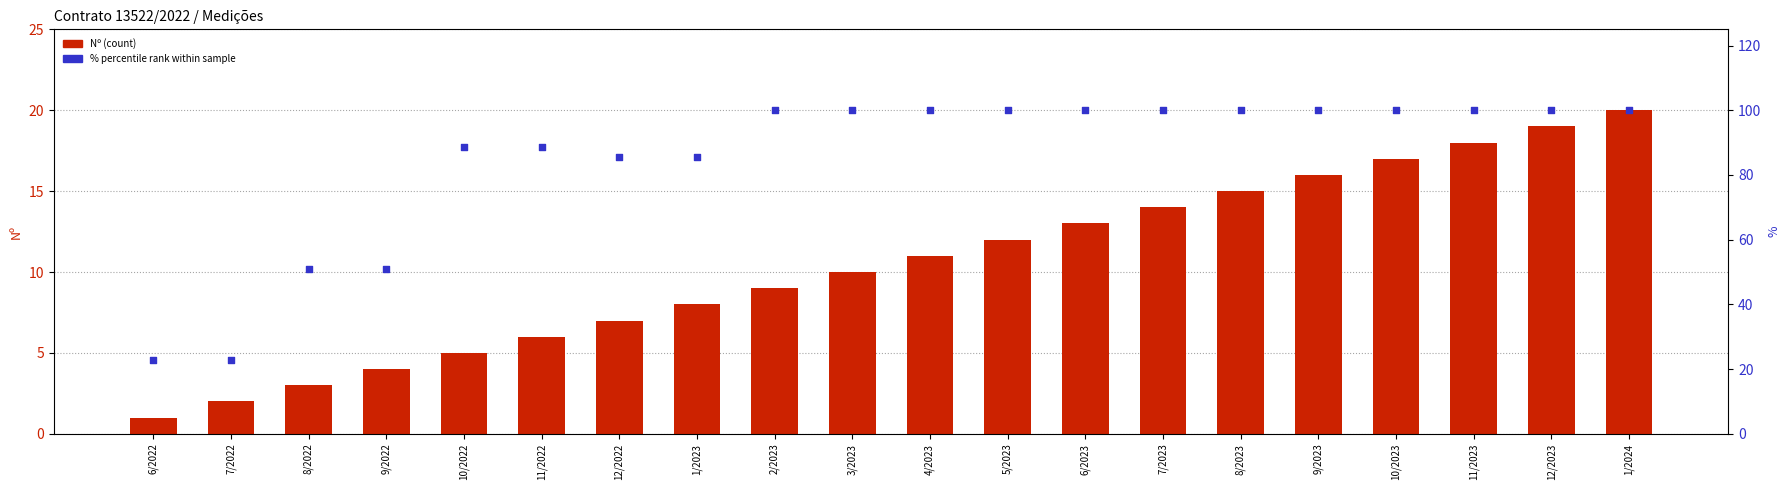

Which series reaches the maximum Y coordinate?

% (percentile rank)